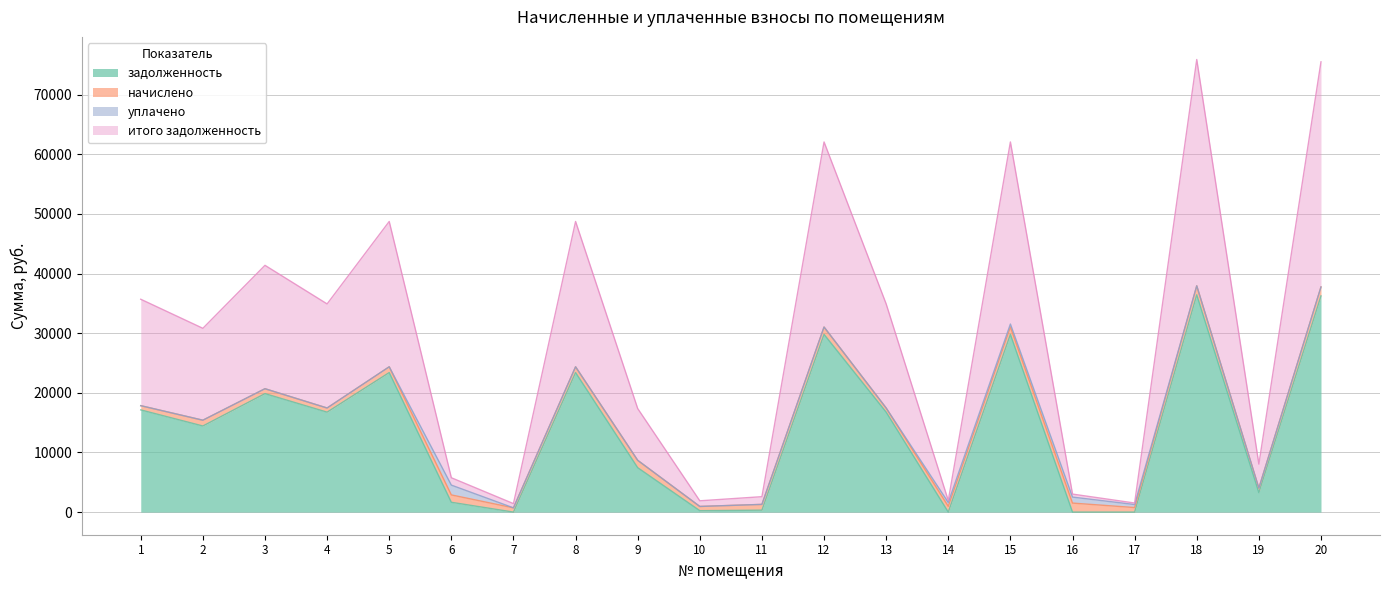

Where is задолженность nearest to the value 18223?

1